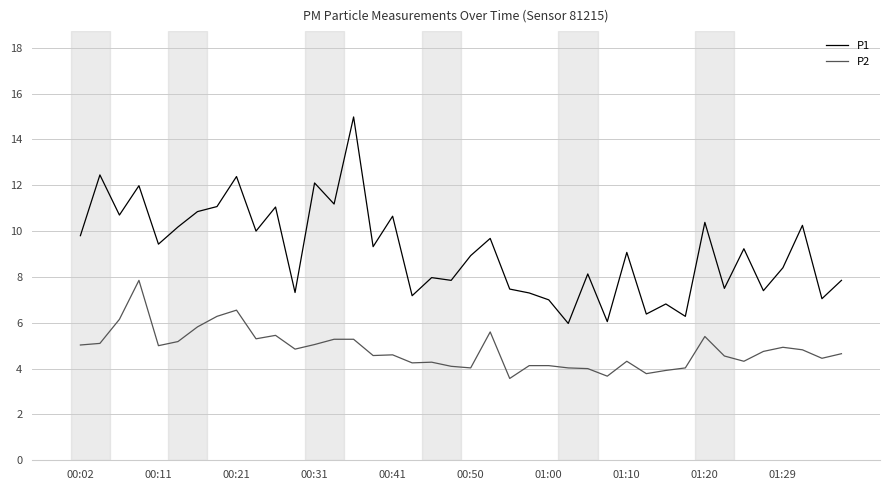

Which series has the widest spread of values?

P1